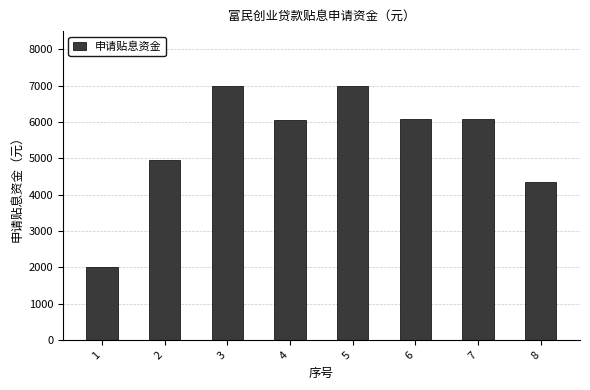

Reading left to right, list all the values displayed in this chart.

2005	4950	6980	6049	6980	6083	6083	4350